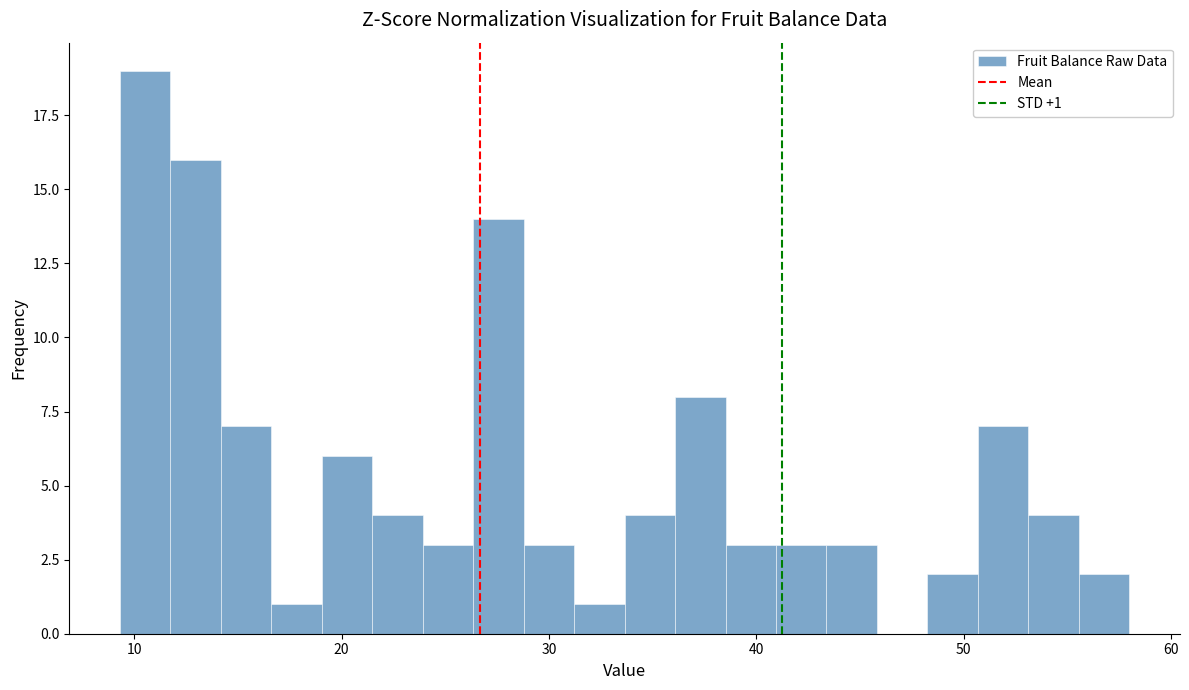

Around what value on the x-axis is the tallest bar? Give the approximate position of its centre, as read against the axis.

11